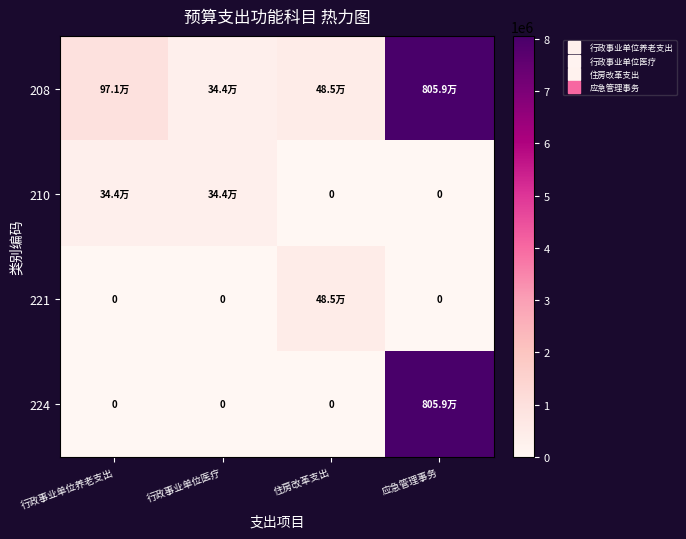

At how many categories does at least one series exceed 7493805?

1